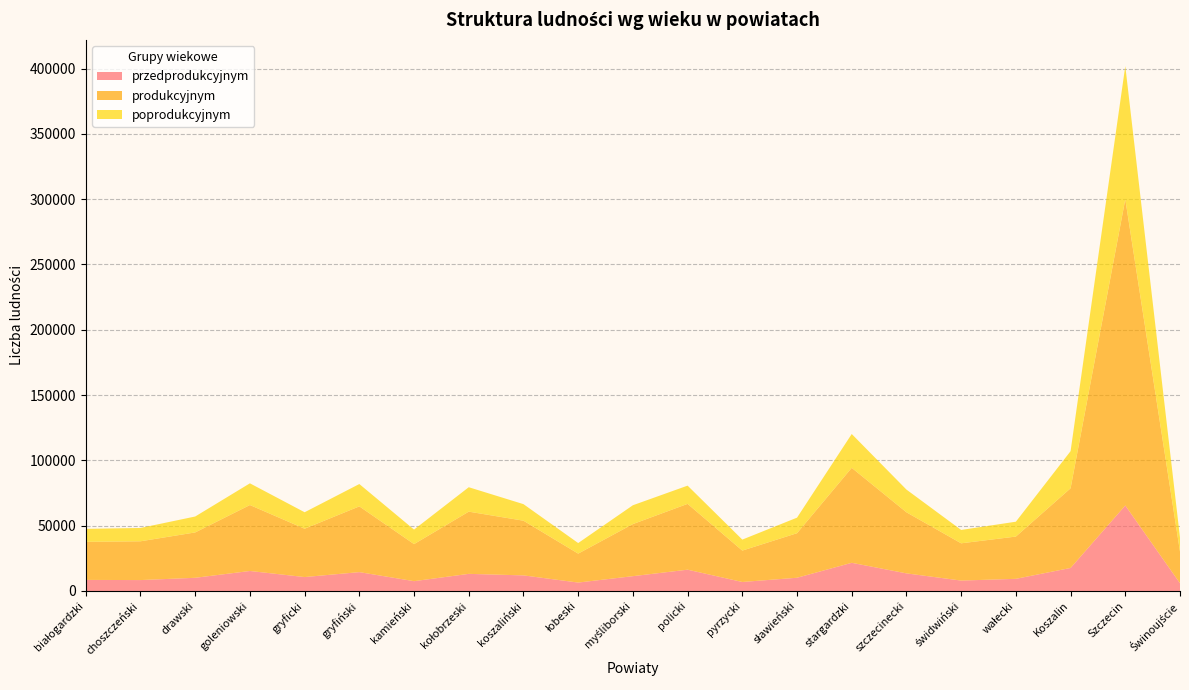

Reading left to right, list all the values displayed in this chart.

przedprodukcyjnym: 8473	8345	10090	15305	10649	14430	7509	13099	11930	6438	11337	16297	6882	10122	21567	13471	7968	9299	17617	65446	5891
produkcyjnym: 29133	29697	34739	50492	37018	50346	28367	47635	41874	22162	39878	50400	24042	34113	72715	46768	28523	32360	61004	234415	24209
poprodukcyjnym: 9954	10201	12186	16624	12610	17106	11123	18704	12676	8096	14423	13955	8412	11899	25904	17391	10233	11380	28427	102046	10788